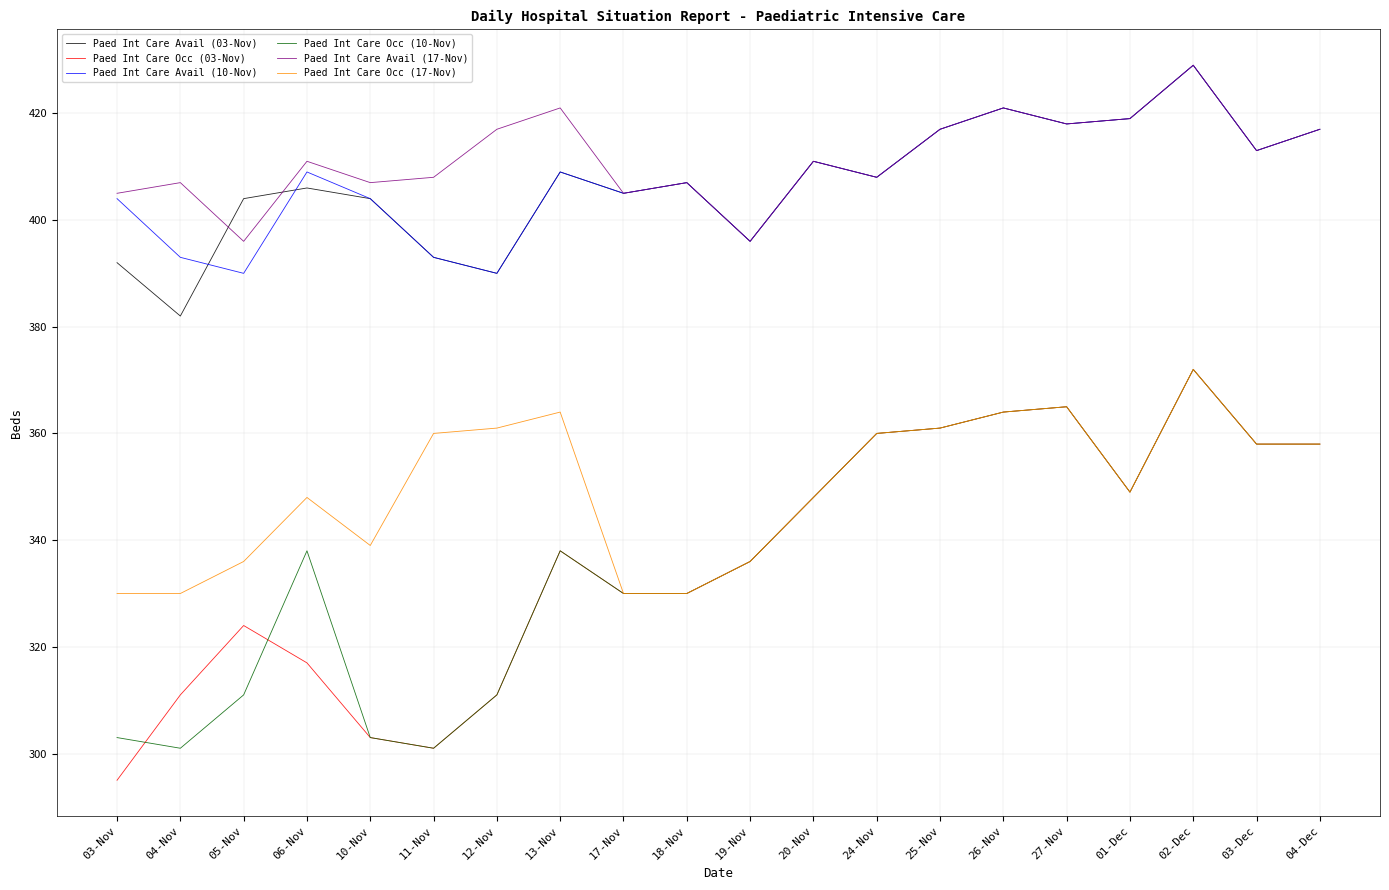

Is it true that Paed Int Care Occ (17-Nov) equals 541 at 04-Dec?

False